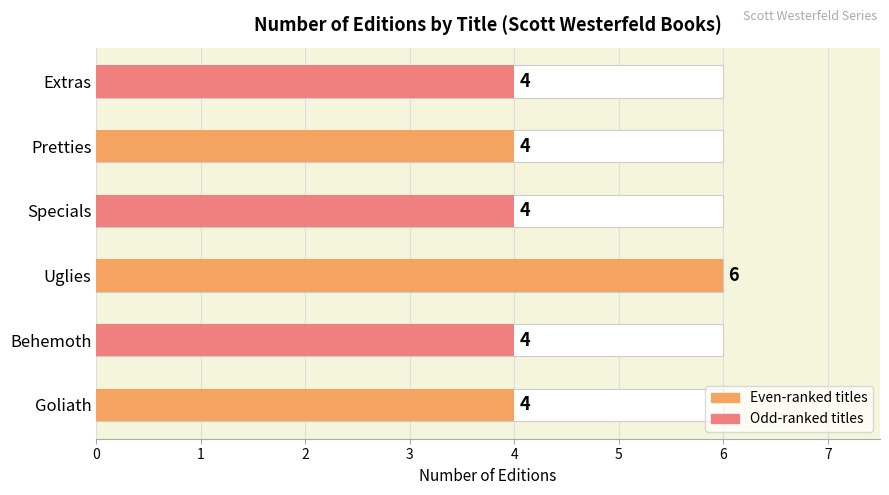

The chart shows a value of 7 at Extras. True or false?

False